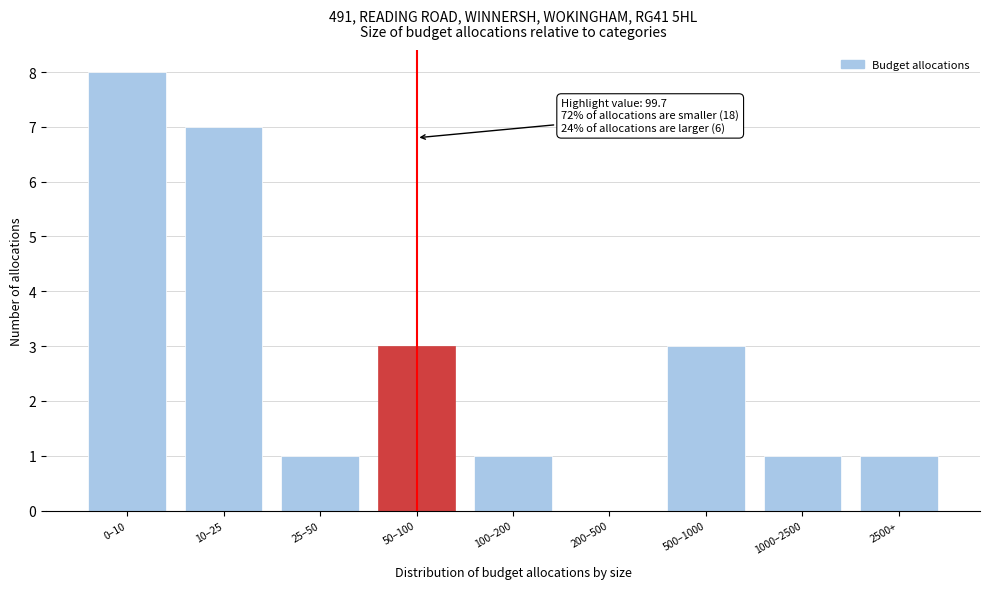

Reading left to right, transcribe all the data shown in this chart.

0–10=8	10–25=7	25–50=1	50–100=3	100–200=1	200–500=0	500–1000=3	1000–2500=1	2500+=1